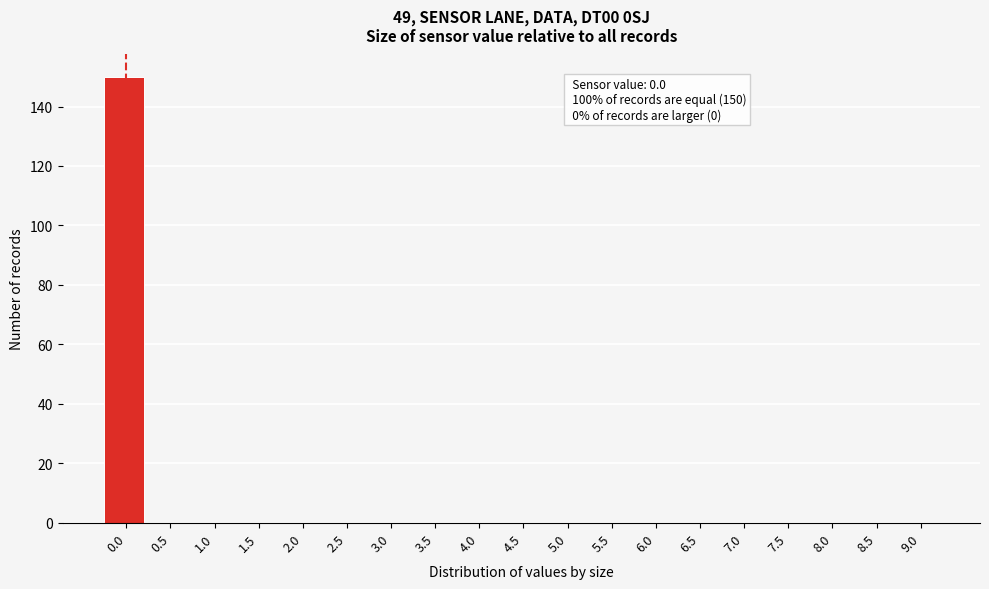

Reading left to right, list all the values displayed in this chart.

0.0=150	0.5=0	1.0=0	1.5=0	2.0=0	2.5=0	3.0=0	3.5=0	4.0=0	4.5=0	5.0=0	5.5=0	6.0=0	6.5=0	7.0=0	7.5=0	8.0=0	8.5=0	9.0=0